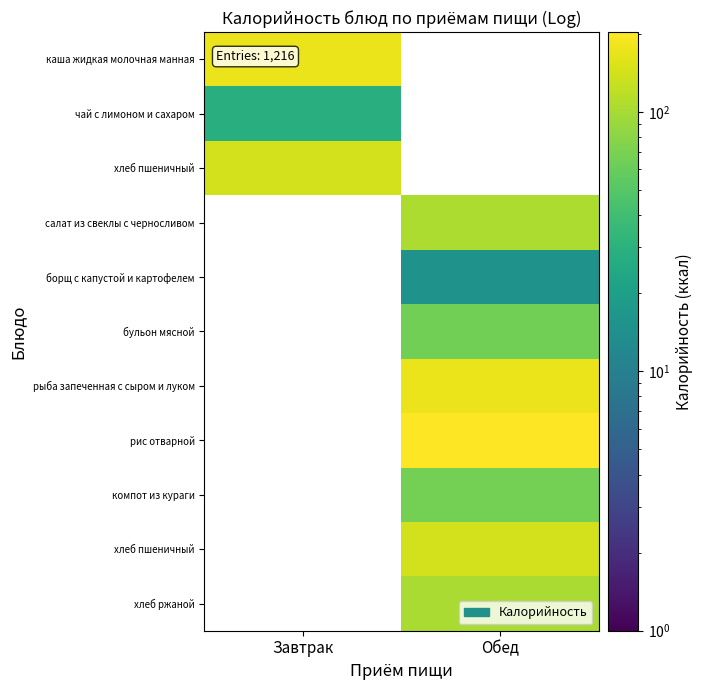

What is the greatest value displayed?

203.0